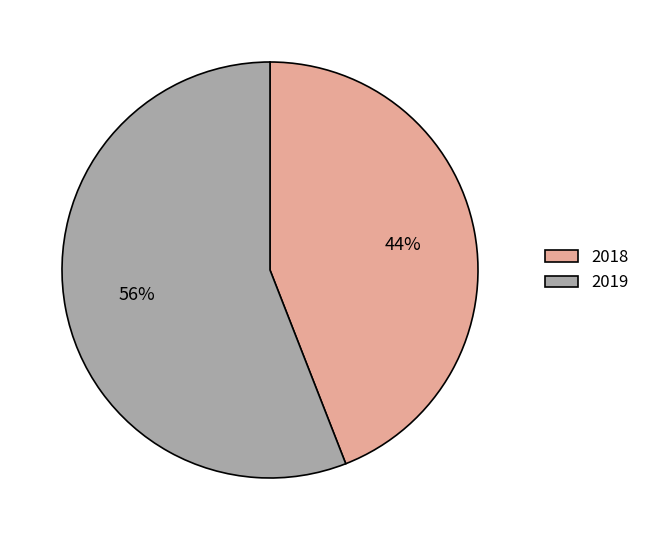

What is the largest slice in the pie chart?

2019